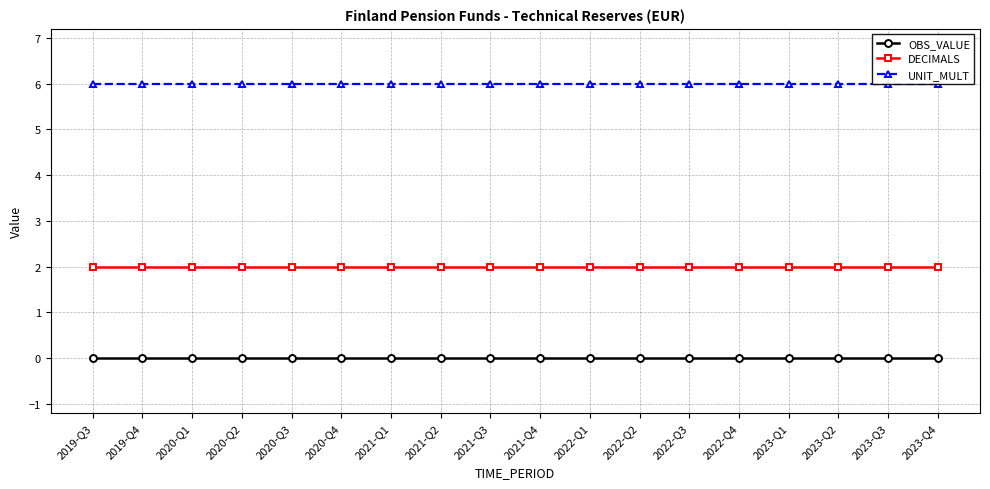

True or false: UNIT_MULT and DECIMALS cross at least once.

False